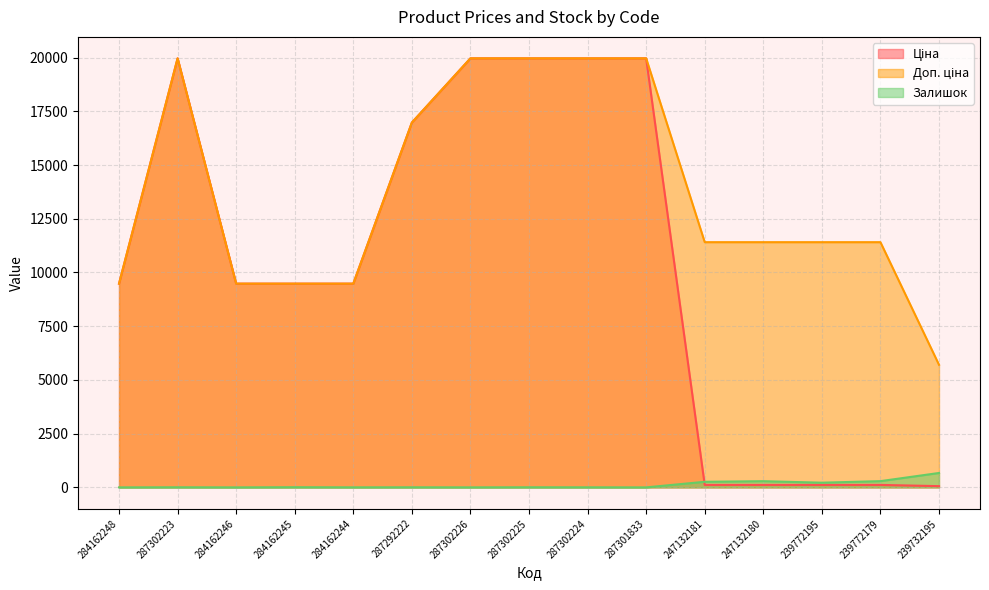

The Ціна series shows 5659.8 at 284162248. True or false?

False